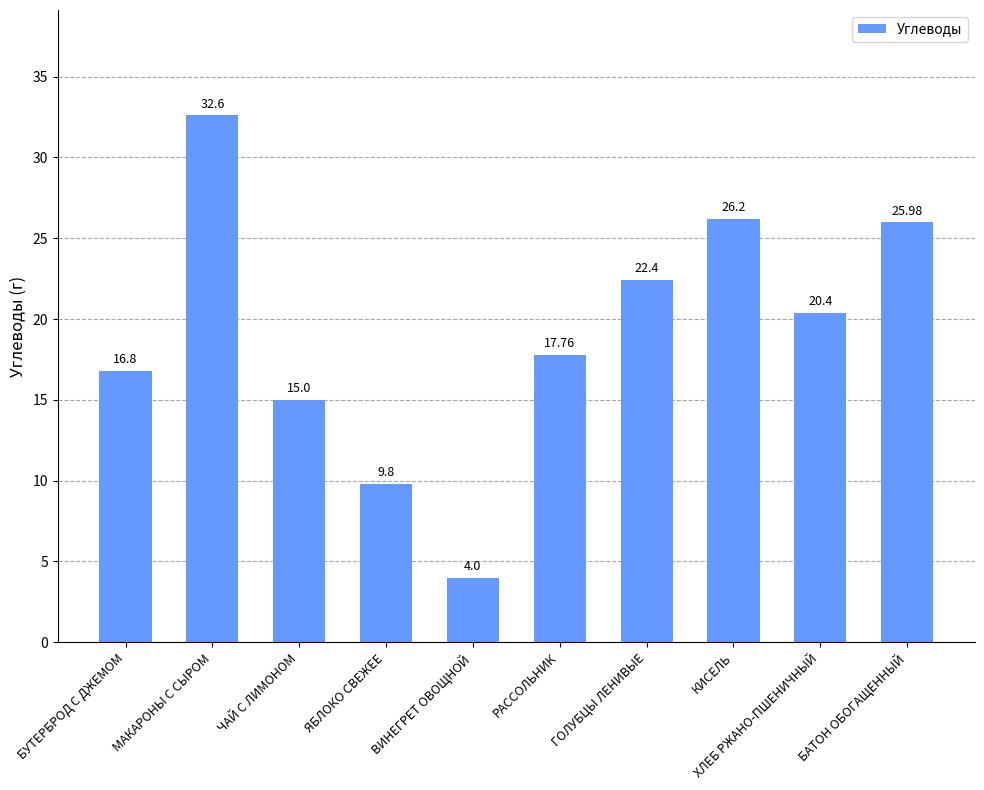

List the labels in order of value, smallest first.

ВИНЕГРЕТ ОВОЩНОЙ, ЯБЛОКО СВЕЖЕЕ, ЧАЙ С ЛИМОНОМ, БУТЕРБРОД С ДЖЕМОМ, РАССОЛЬНИК, ХЛЕБ РЖАНО-ПШЕНИЧНЫЙ, ГОЛУБЦЫ ЛЕНИВЫЕ, БАТОН ОБОГАЩЕННЫЙ, КИСЕЛЬ, МАКАРОНЫ С СЫРОМ